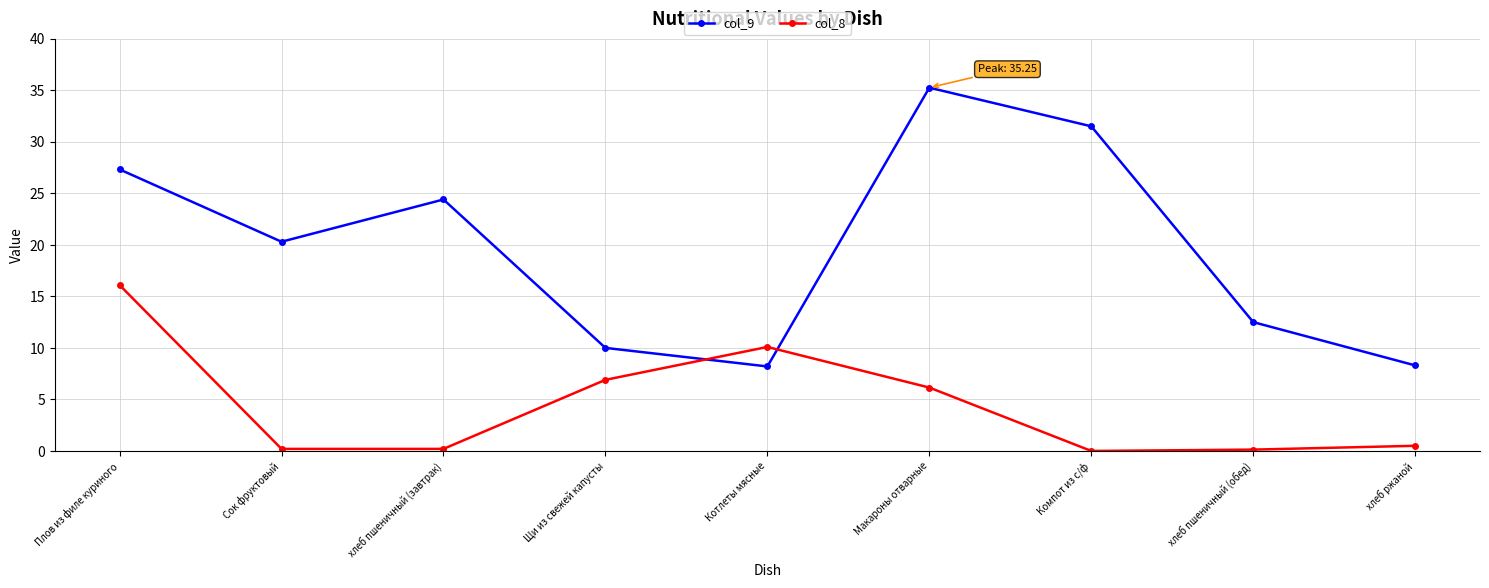

How many lines are shown in the chart?

2